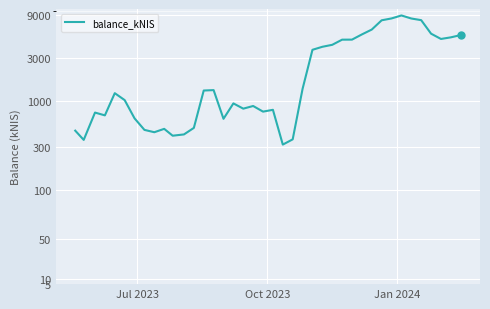

How many interior local peaks (higher than both neighbors) does the data have?

8